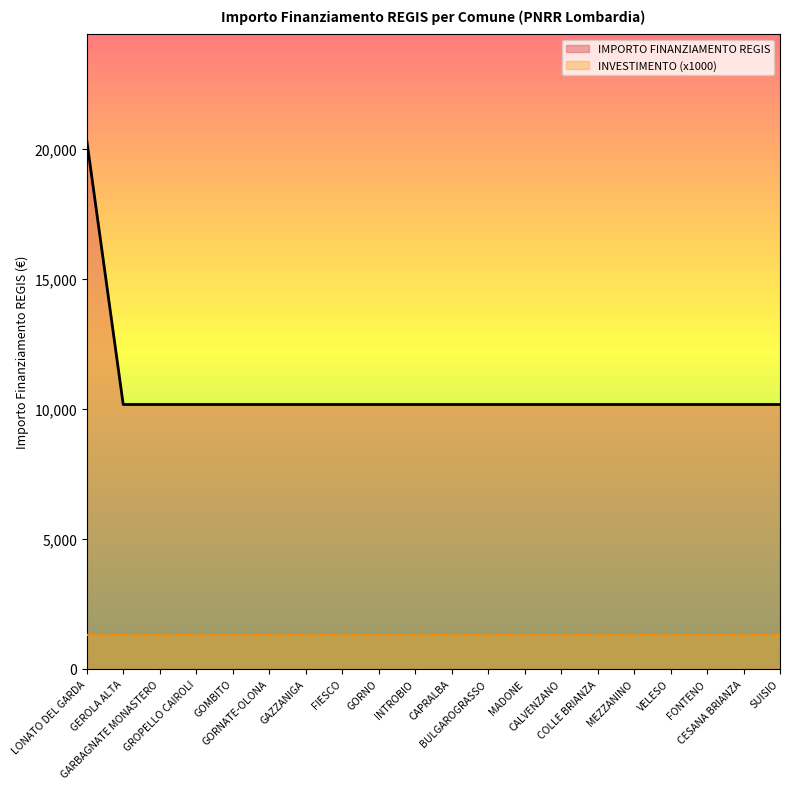

What value does the data have at VELESO?

10172